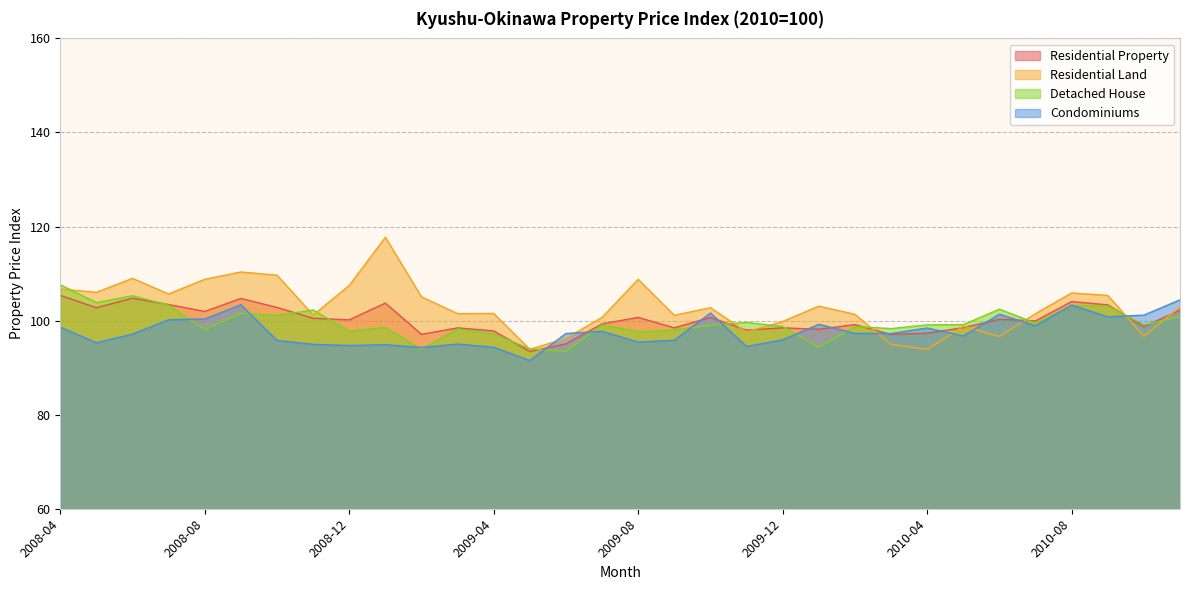

Read the Condominiums value at 2008-09.

103.4